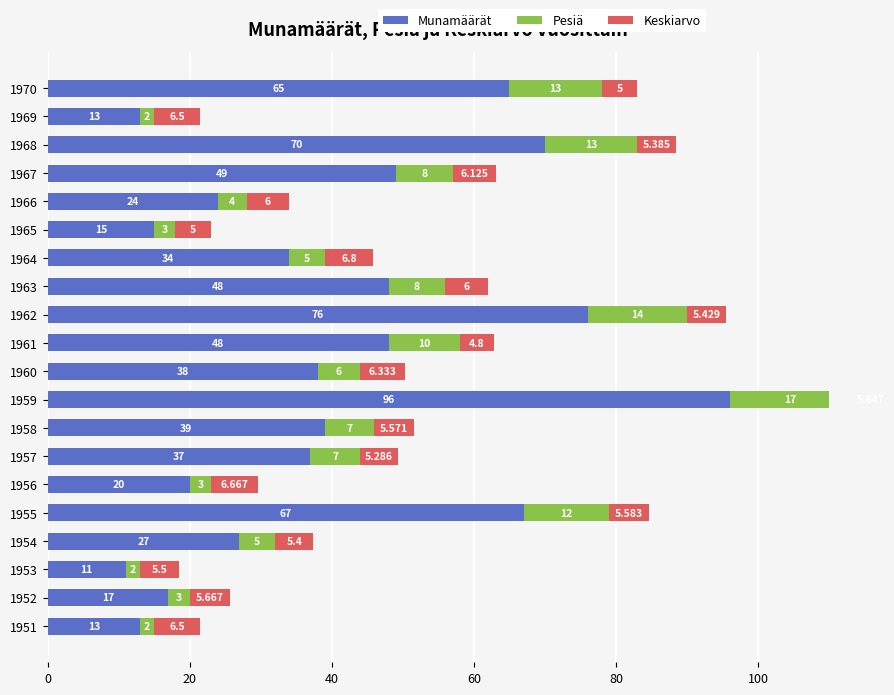

The Keskiarvo series shows 11.2 at 1964. True or false?

False